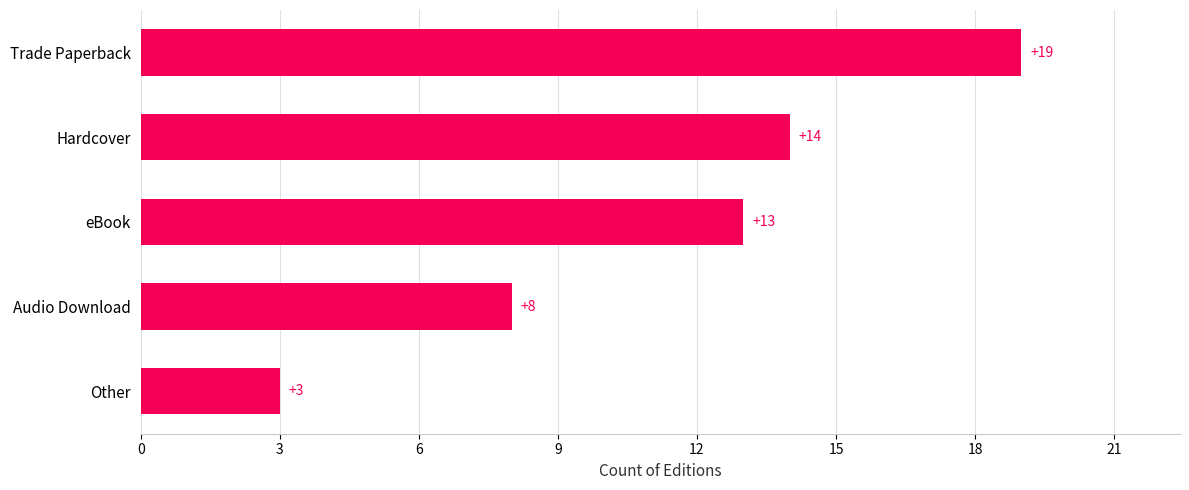

How many categories are shown in the chart?

5